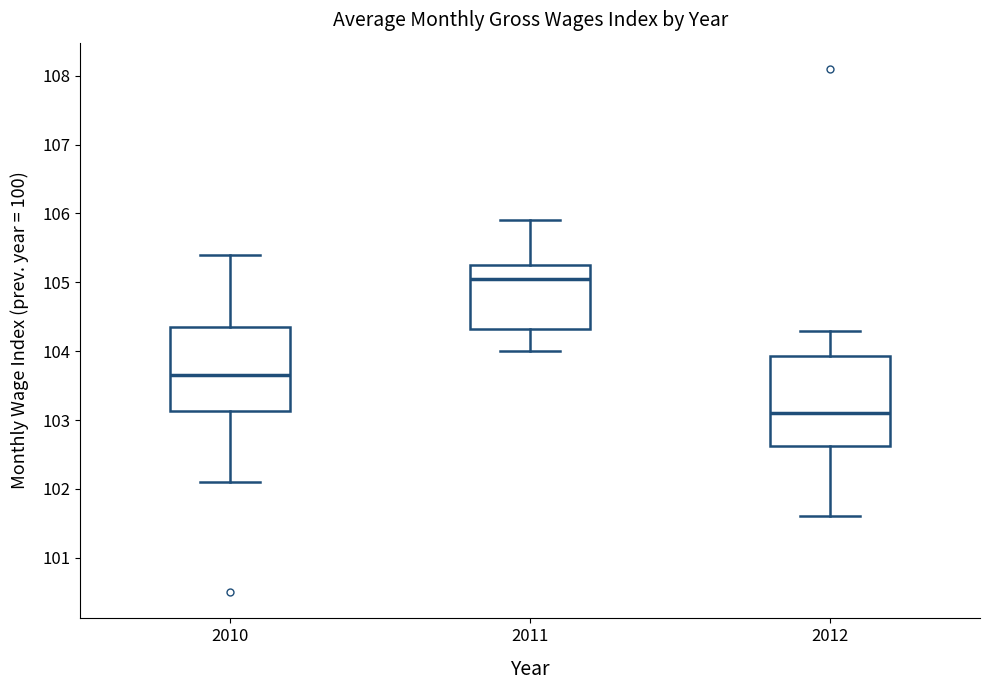

Reading left to right, transcribe this box plot: for each box, give where its median line is, the range the box spans, and where its two whiskers end, as read against the y-axis. The values are not printed on the chart, so give them approximately, as read against the axis.

2010: median 103.7, box 103.1 to 104.4, whiskers 102.1 to 105.4
2011: median 105.1, box 104.3 to 105.3, whiskers 104.0 to 105.9
2012: median 103.1, box 102.6 to 103.9, whiskers 101.6 to 104.3